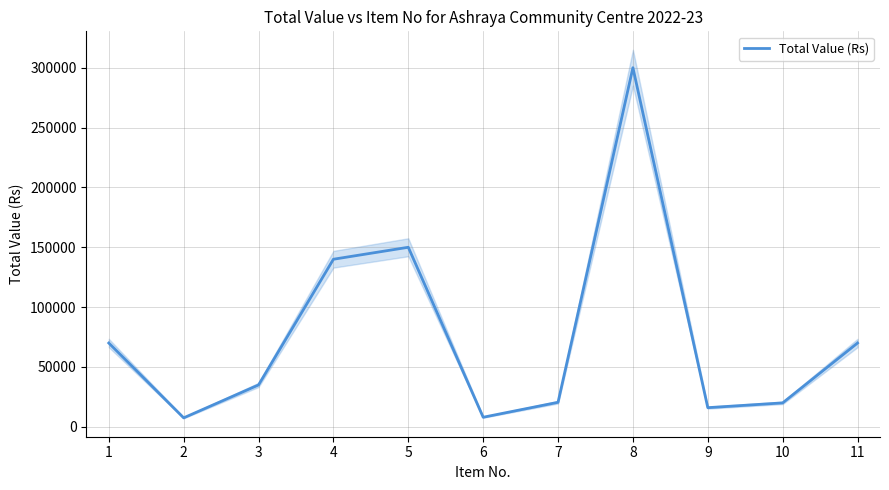

Which has a higher value, 7 or 6?

7